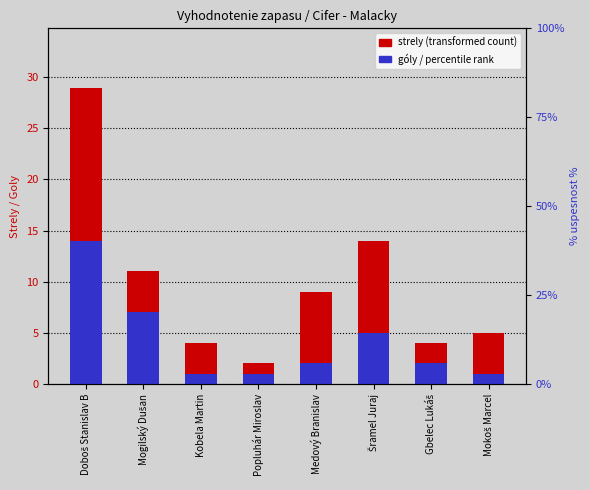

At Popluhár Miroslav, list the series in order from largest to smallest.

Strely (transformed count), Góly